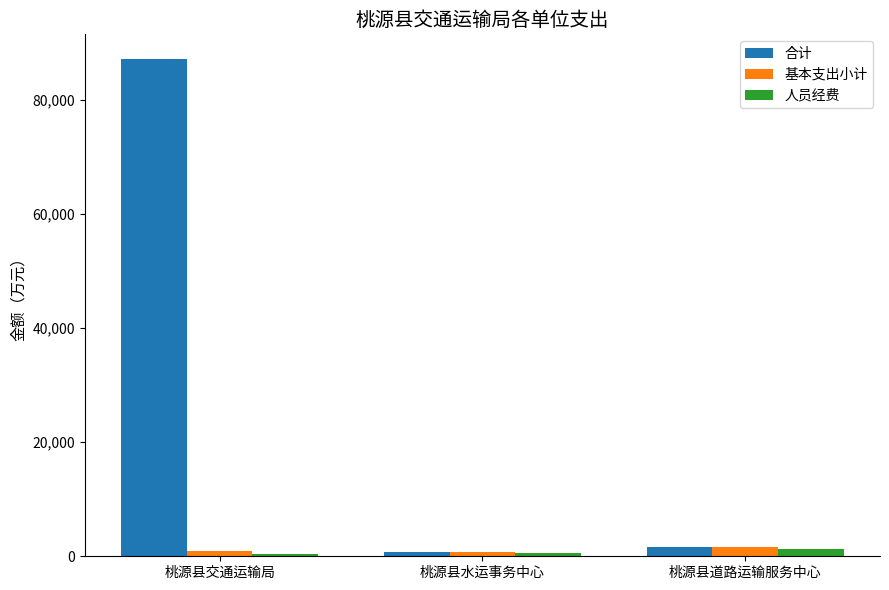

What is the maximum value for 人员经费?

1358.8